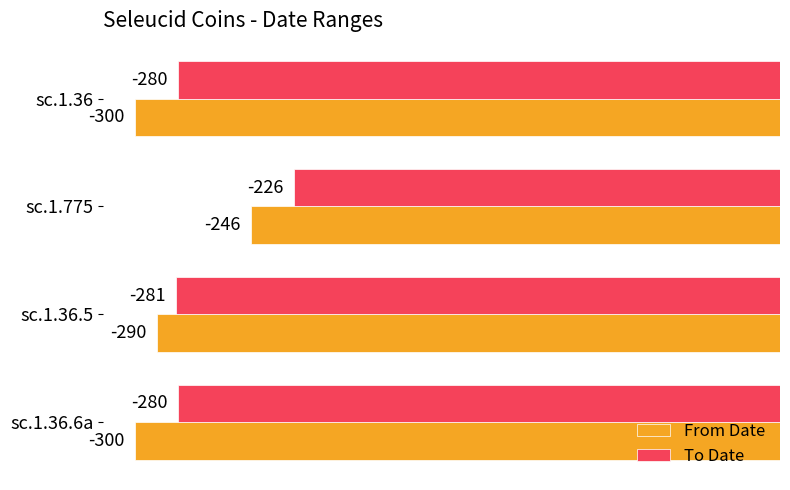

At sc.1.36, list the series in order from smallest to largest.

From Date, To Date